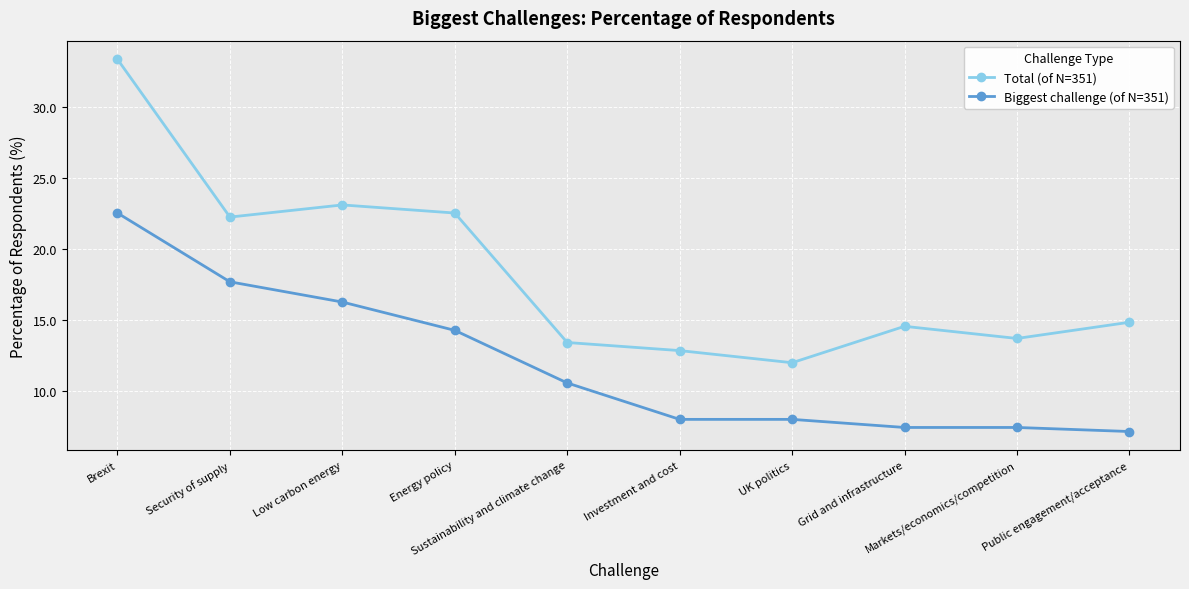

What are all the series names shown in the legend?

Total (of N=351), Biggest challenge (of N=351)